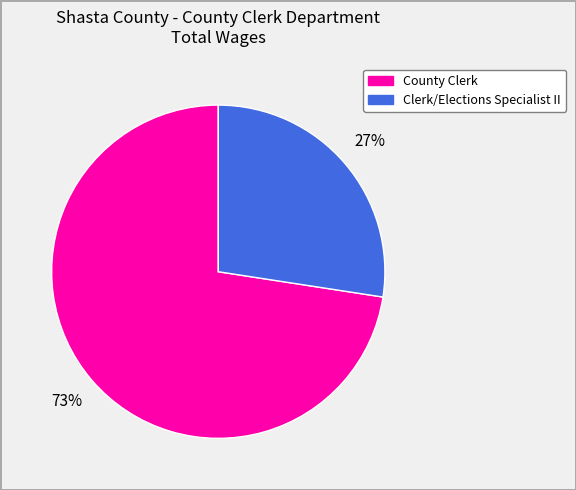

Is there a majority slice in this chart?

Yes